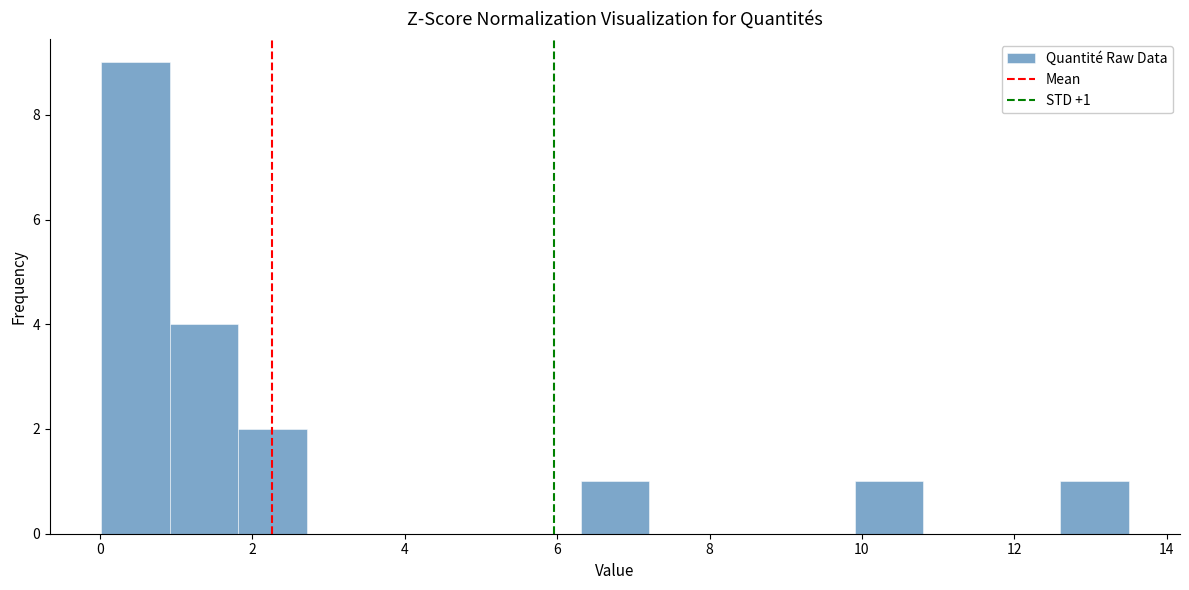

Which range on the x-axis has the tallest bar?

0.0 to 1.0